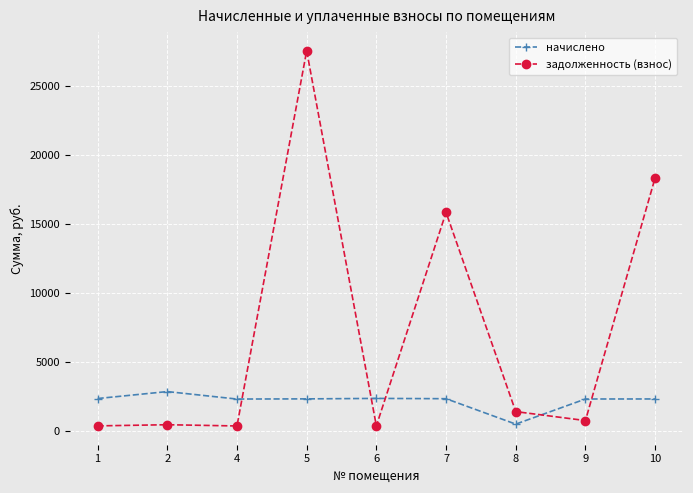

Between 6 and 7, which series saw the biggest shift?

задолженность (взнос)